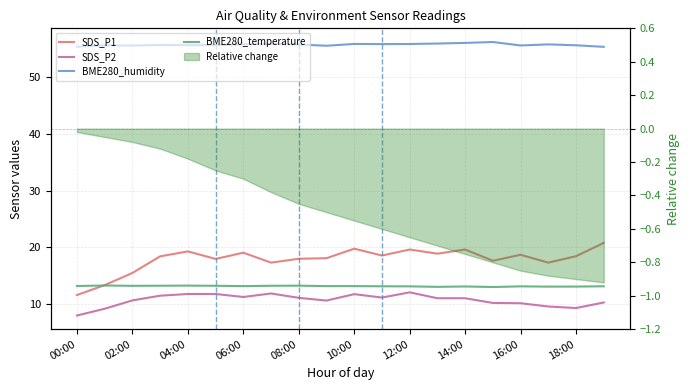

What is the sum of the BME280_temperature values at 14 and 11?

26.1